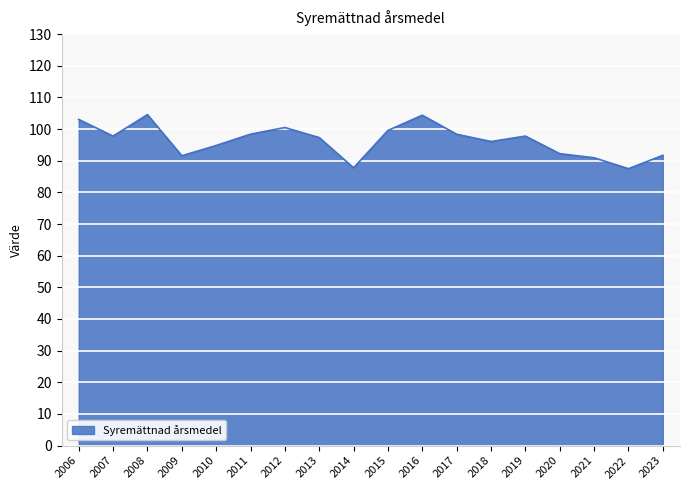

What is the difference between the maximum and minimum values?

17.1